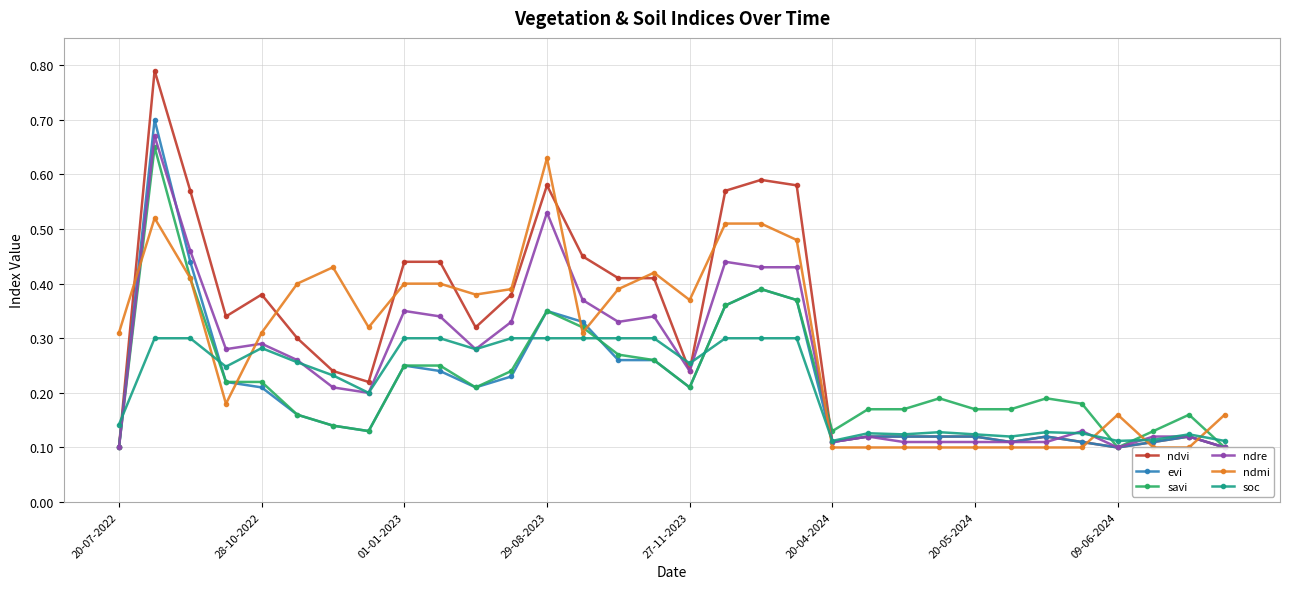

What is the total value across all series at 20-07-2022?

0.9